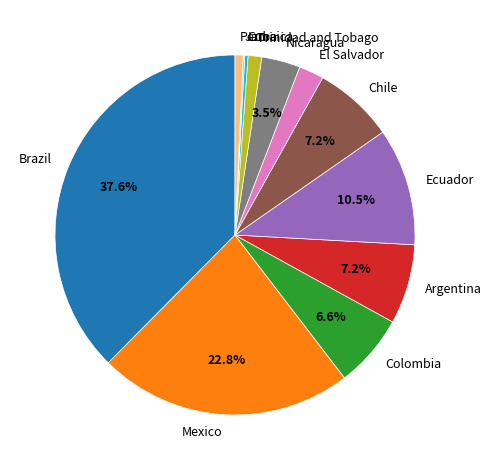

Which has a higher value, Colombia or Nicaragua?

Colombia